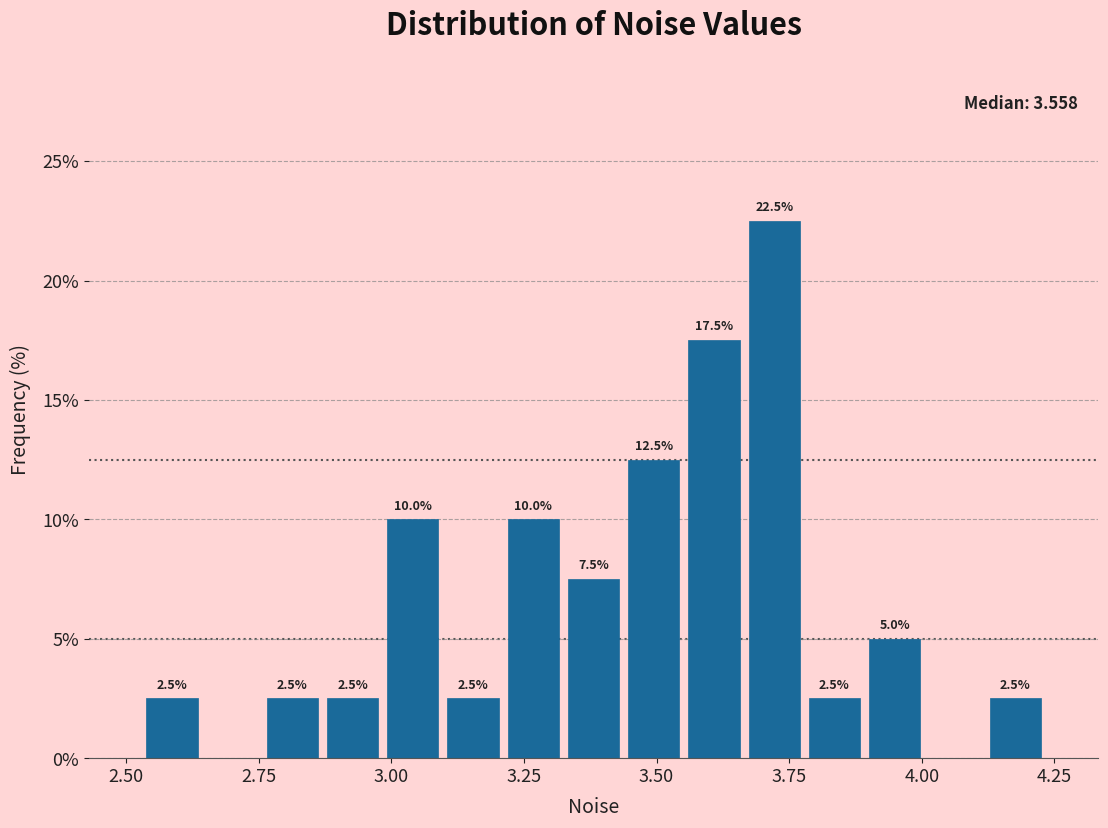

Around what value on the x-axis is the tallest bar? Give the approximate position of its centre, as read against the axis.

3.70